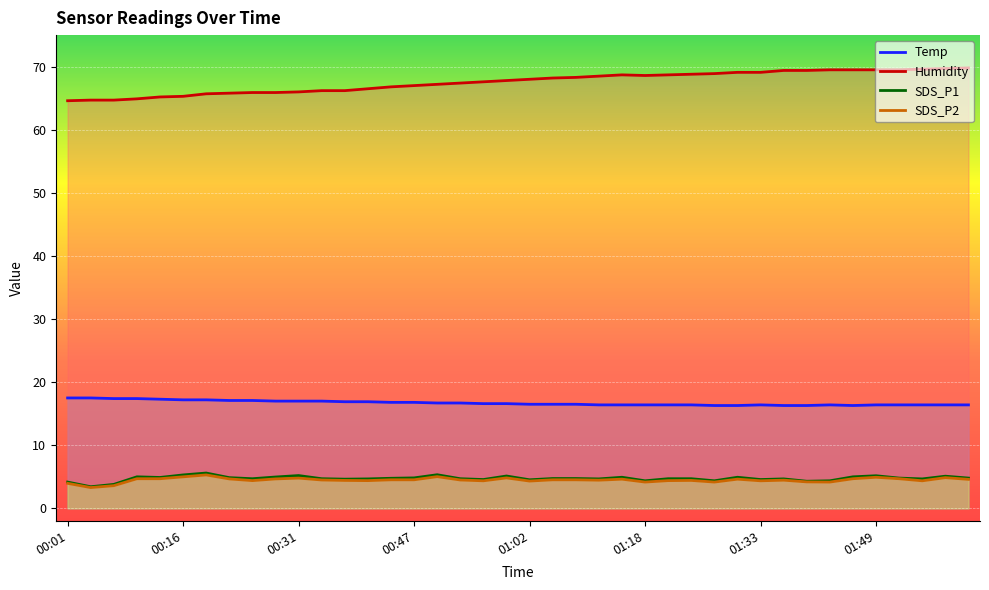

Which series has the largest range (max minus min)?

Humidity